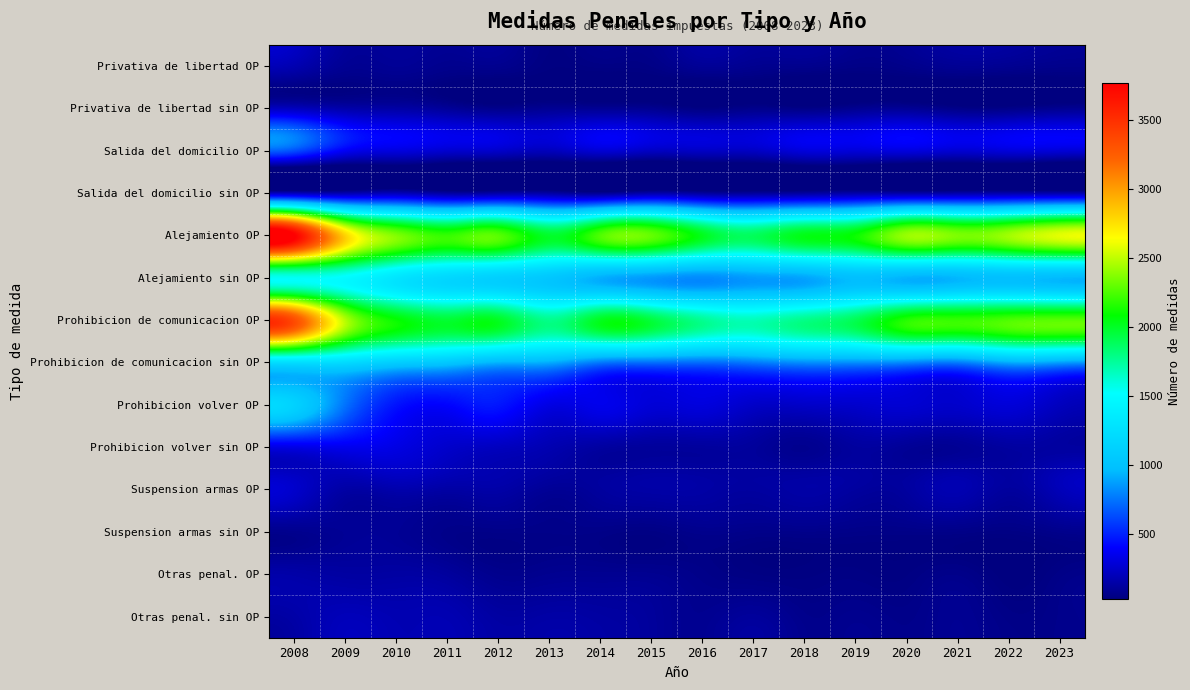

Which has a higher value, 2018 or 2021?

2021